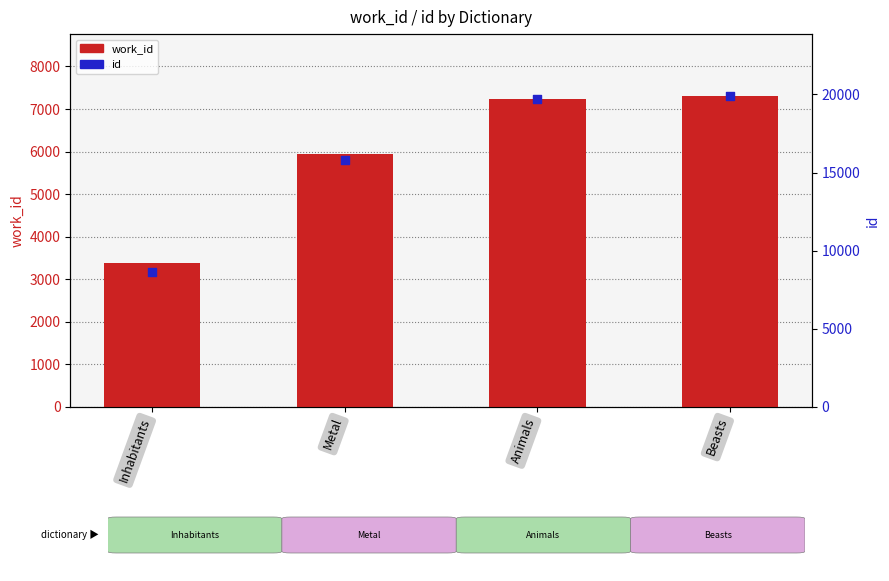

At how many categories does at least one series exceed 8838?

3